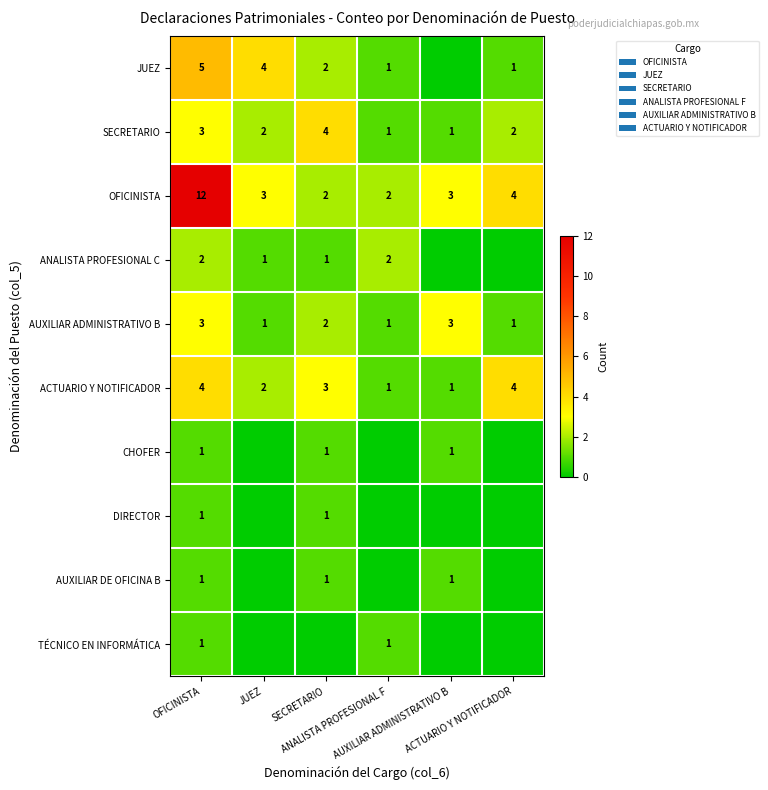

What is the maximum value shown in the chart?

12